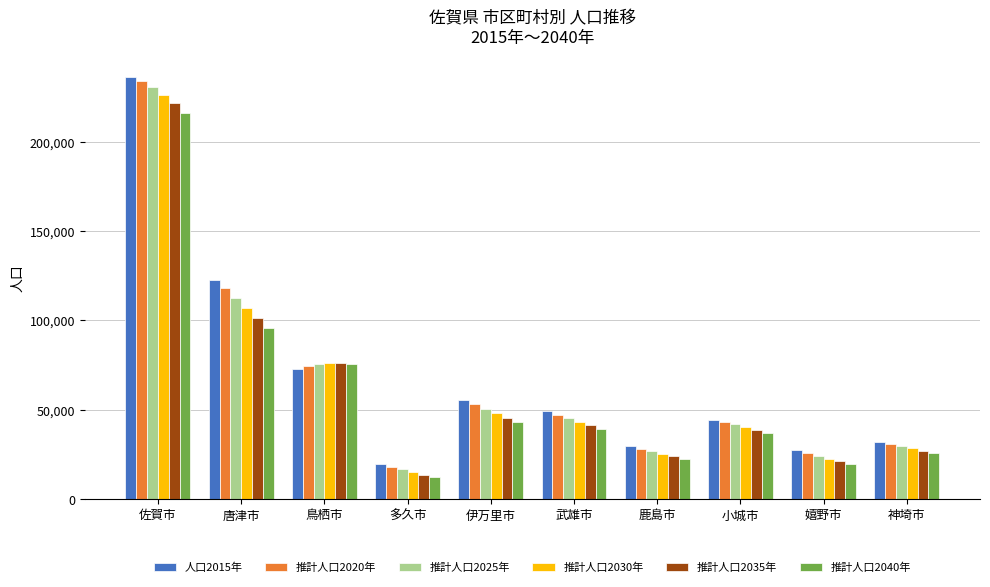

Does the chart contain any negative values?

No